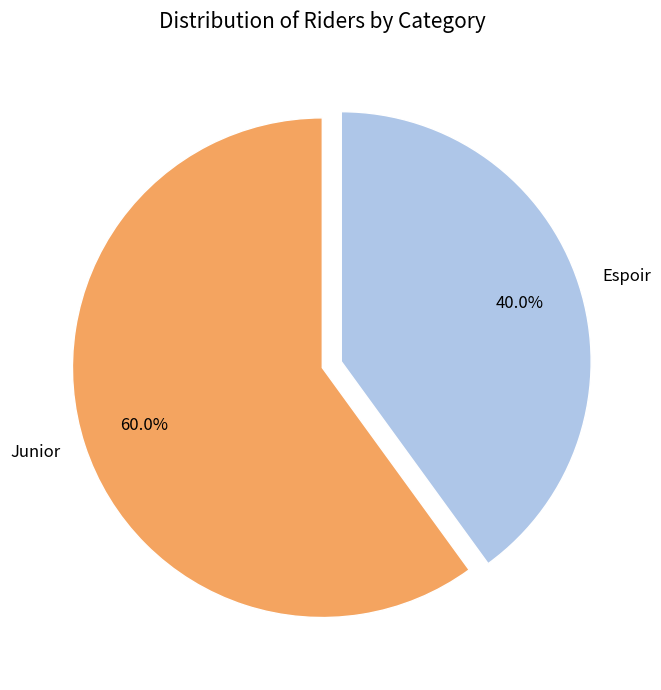

To the nearest percent, what is the average slice percentage?

50%